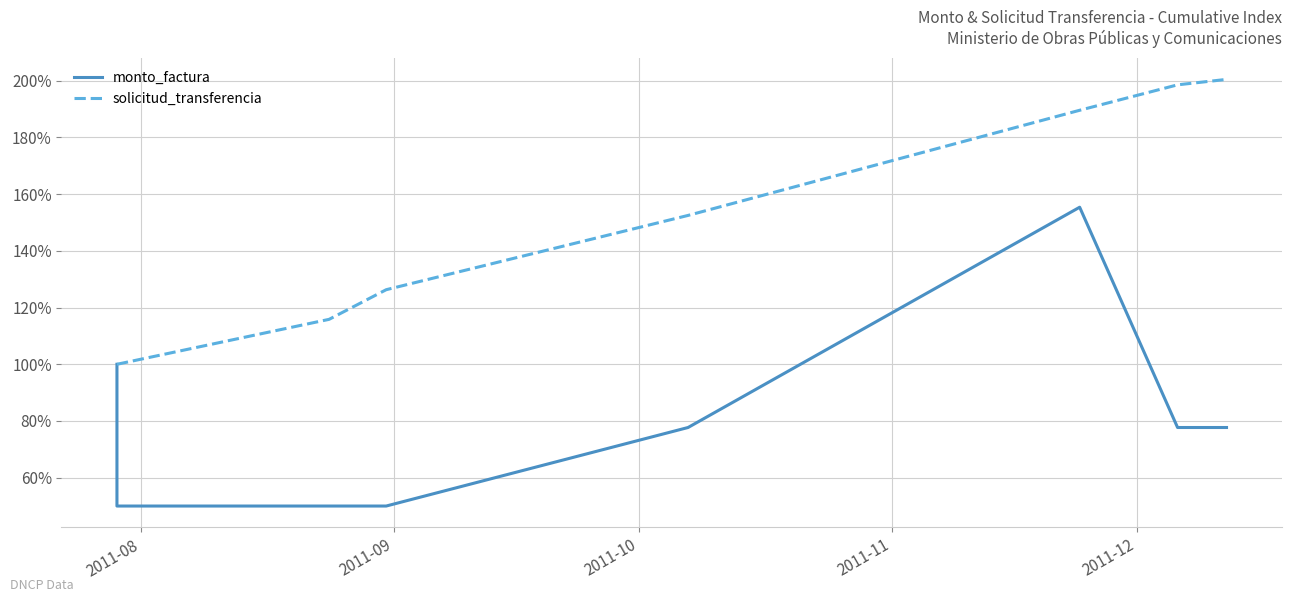

Reading left to right, what are all the values shown in this chart?

monto_factura: 100.0	50.0	50.0	50.0	77.7	155.4	77.7	77.7
solicitud_transferencia: 100.0	100.0	115.9	126.3	152.5	189.6	198.6	200.5